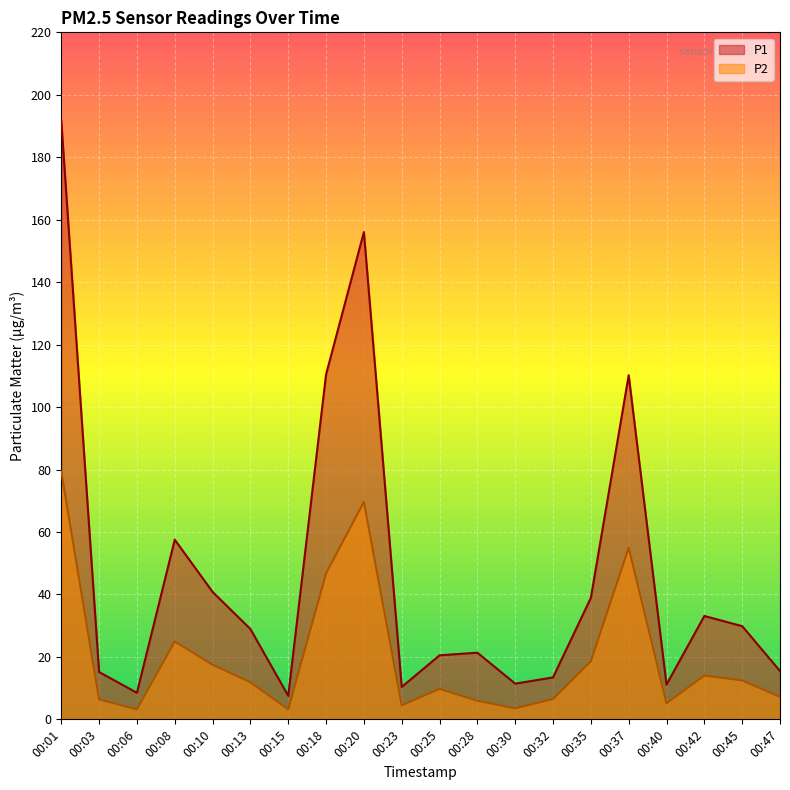

True or false: P1 and P2 intersect in this chart.

False